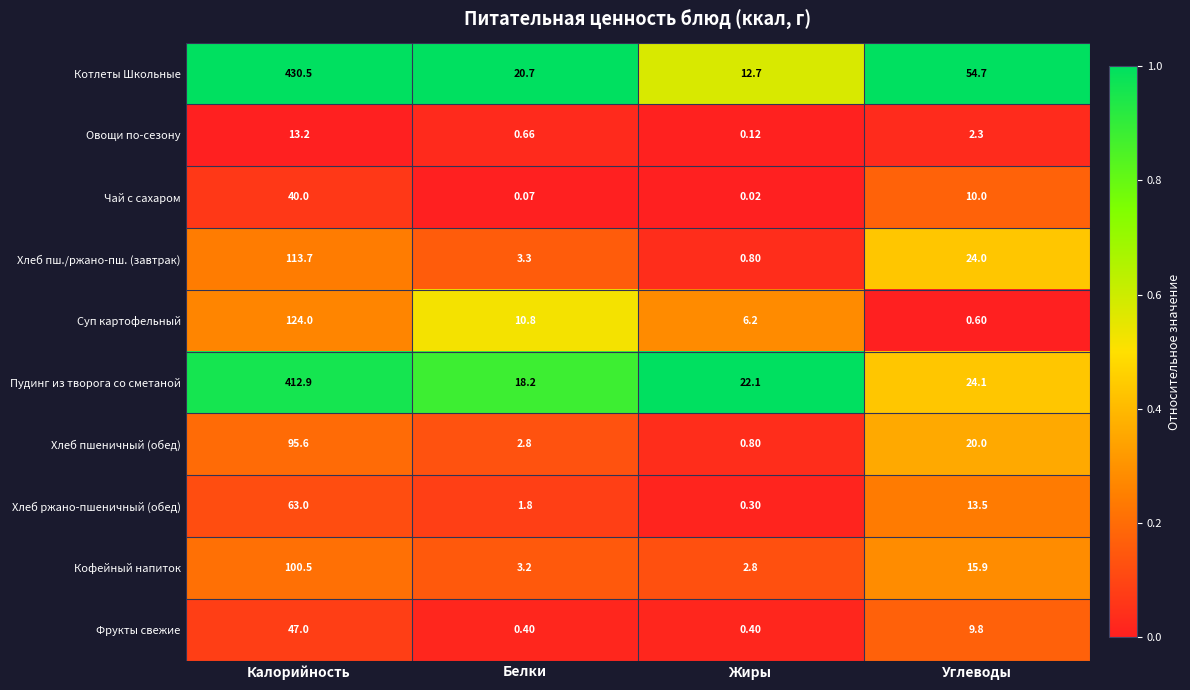

Which series has the largest total across all categories?

Котлеты Школьные